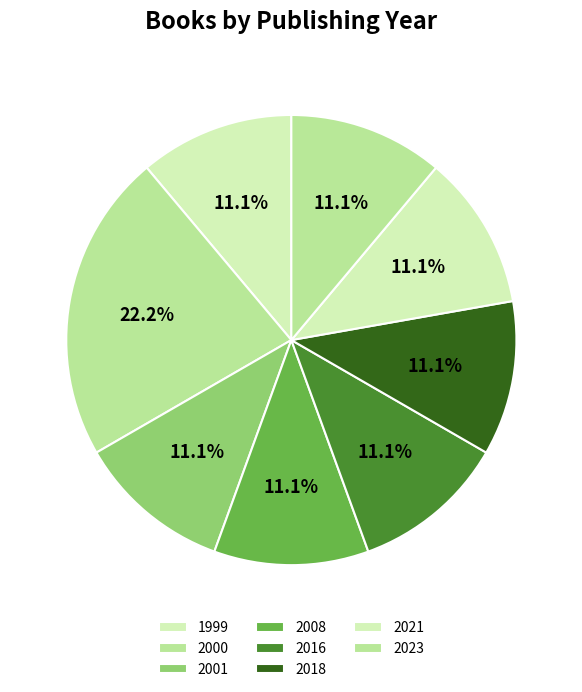

Count the number of slices in the pie.

8